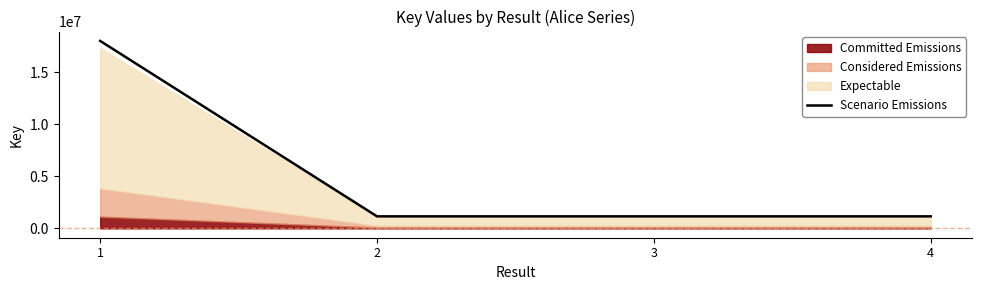

How many interior local valleys (lower than both neighbors) does the data have?

1